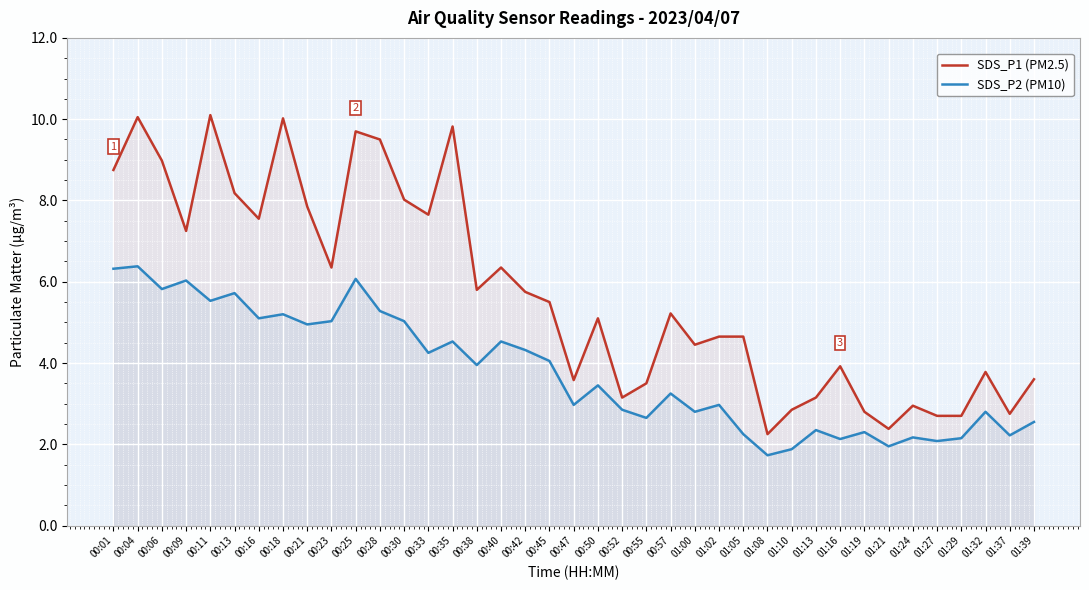

Reading left to right, what are all the values shown in this chart?

SDS_P1 (PM2.5): 00:01=8.8	00:04=10.1	00:06=9.0	00:09=7.2	00:11=10.1	00:13=8.2	00:16=7.5	00:18=10.0	00:21=7.8	00:23=6.3	00:25=9.7	00:28=9.5	00:30=8.0	00:33=7.7	00:35=9.8	00:38=5.8	00:40=6.3	00:42=5.8	00:45=5.5	00:47=3.6	00:50=5.1	00:52=3.1	00:55=3.5	00:57=5.2	01:00=4.5	01:02=4.7	01:05=4.7	01:08=2.2	01:10=2.9	01:13=3.1	01:16=3.9	01:19=2.8	01:21=2.4	01:24=3.0	01:27=2.7	01:29=2.7	01:32=3.8	01:37=2.8	01:39=3.6
SDS_P2 (PM10): 00:01=6.3	00:04=6.4	00:06=5.8	00:09=6.0	00:11=5.5	00:13=5.7	00:16=5.1	00:18=5.2	00:21=5.0	00:23=5.0	00:25=6.1	00:28=5.3	00:30=5.0	00:33=4.2	00:35=4.5	00:38=4.0	00:40=4.5	00:42=4.3	00:45=4.0	00:47=3.0	00:50=3.5	00:52=2.9	00:55=2.6	00:57=3.2	01:00=2.8	01:02=3.0	01:05=2.2	01:08=1.7	01:10=1.9	01:13=2.4	01:16=2.1	01:19=2.3	01:21=1.9	01:24=2.2	01:27=2.1	01:29=2.1	01:32=2.8	01:37=2.2	01:39=2.5